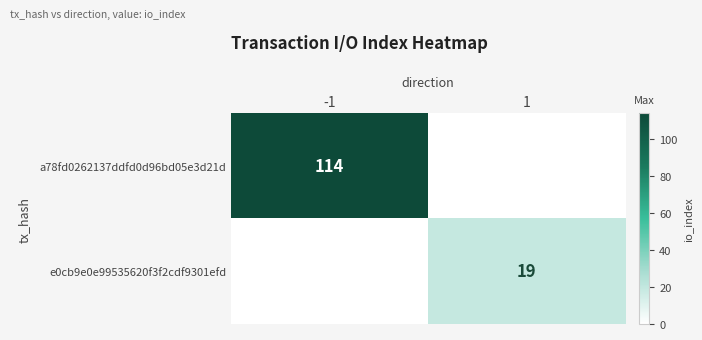

True or false: e0cb9e0e99535620f3f2cdf9301efd has a value of 12 at 1.

False